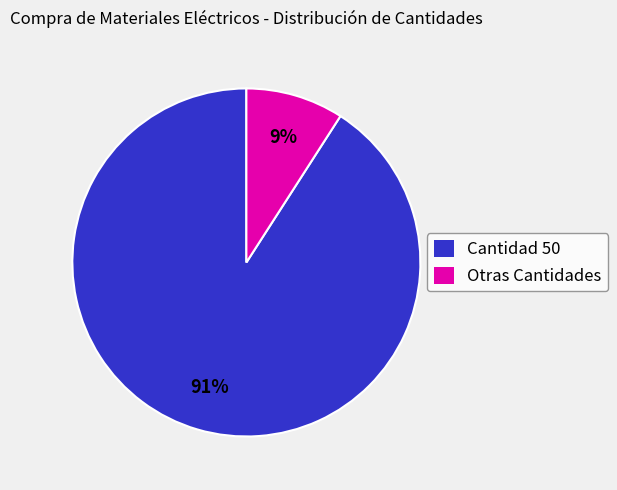

Which slice is the smallest?

Otras Cantidades